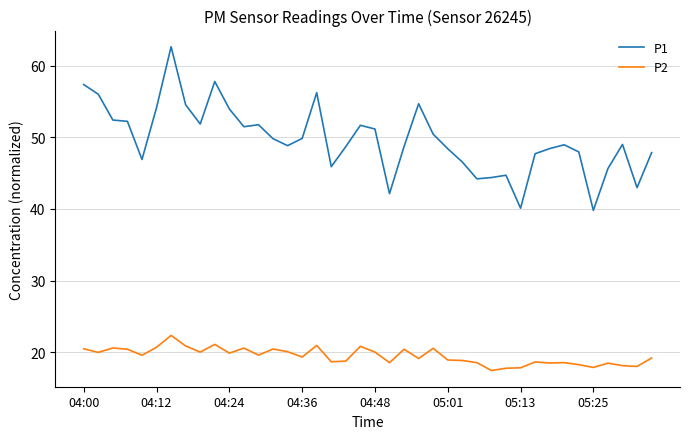

Which series has the largest total across all categories?

P1